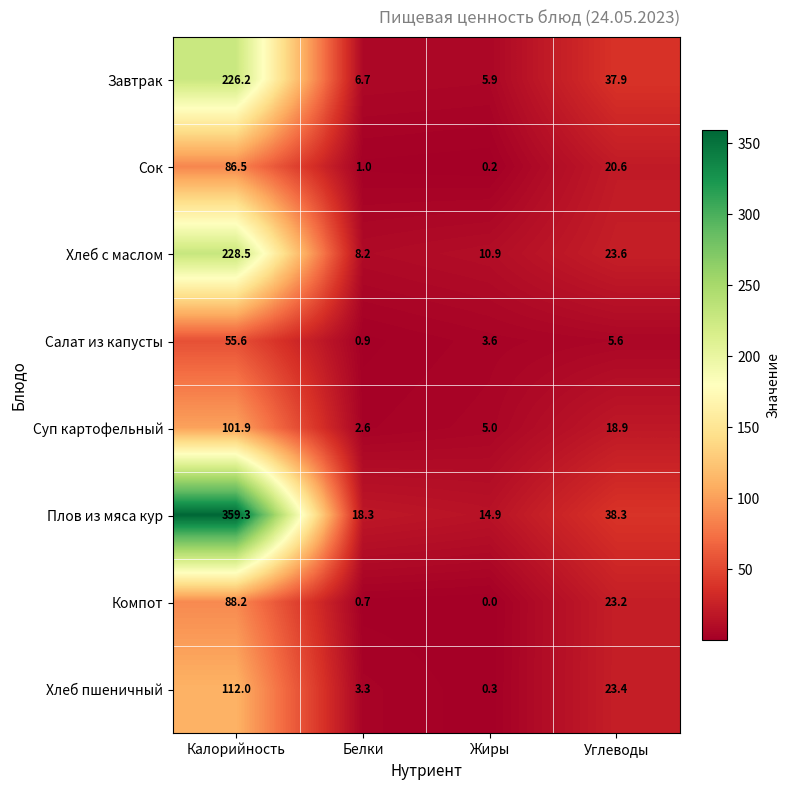

Rank the series by their maximum value, from highest to lowest.

Плов из мяса кур, Хлеб с маслом, Завтрак, Хлеб пшеничный, Суп картофельный, Компот, Сок, Салат из капусты